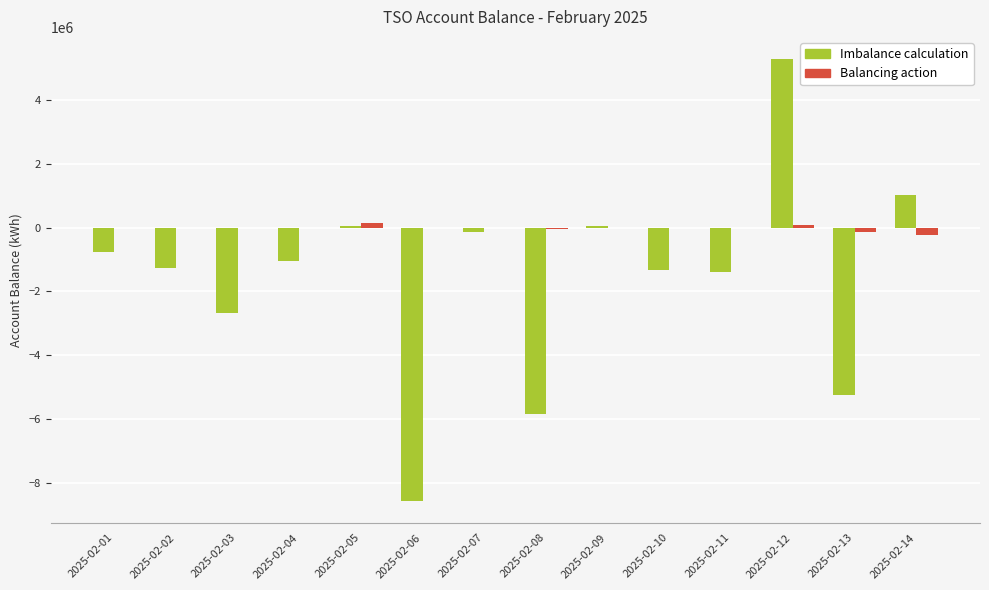

What is the sum of all Balancing action values?

-208932